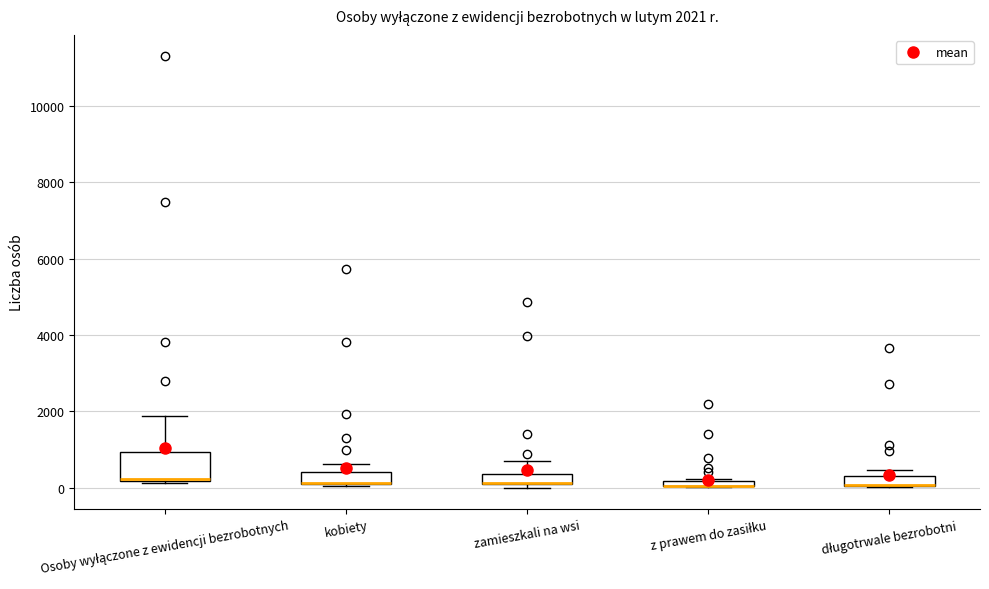

Comparing the boxes themselves (not the whiskers), which one is the tallest?

Osoby wyłączone z ewidencji bezrobotnych